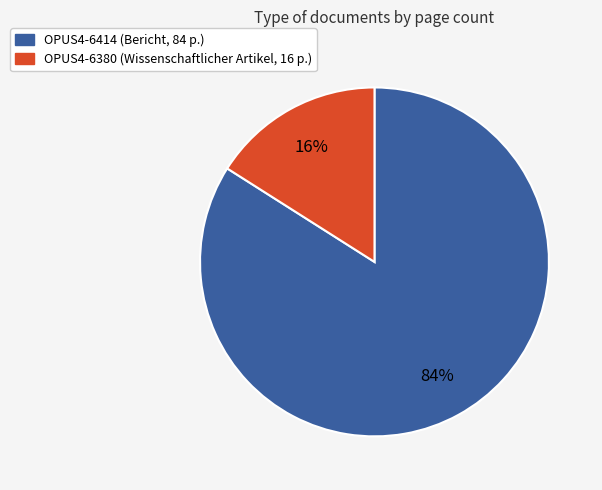

Rank the categories by value from lowest to highest.

OPUS4-6380, OPUS4-6414